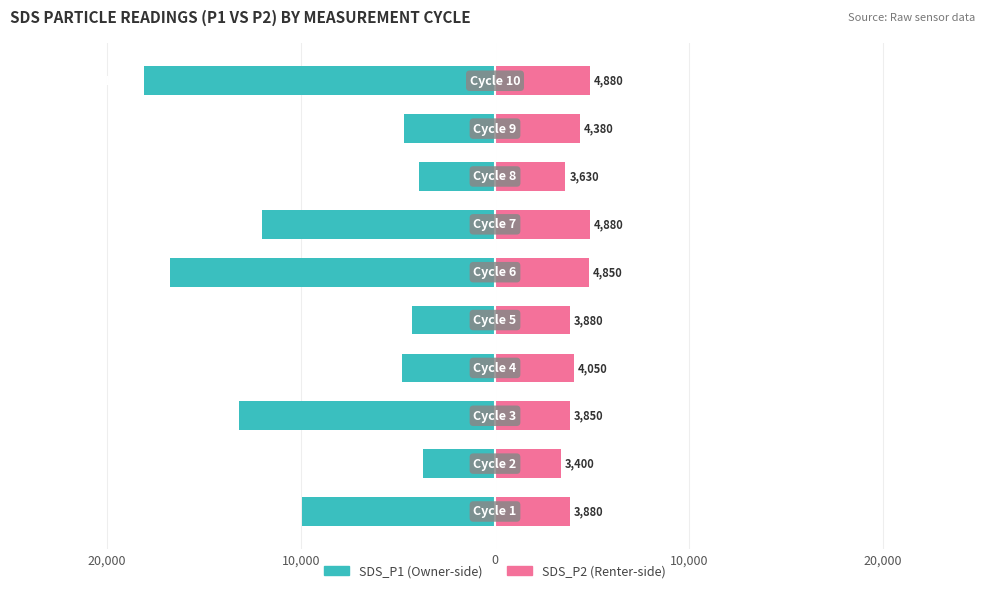

What is the difference between the maximum and minimum values in the SDS_P2 series?

1480